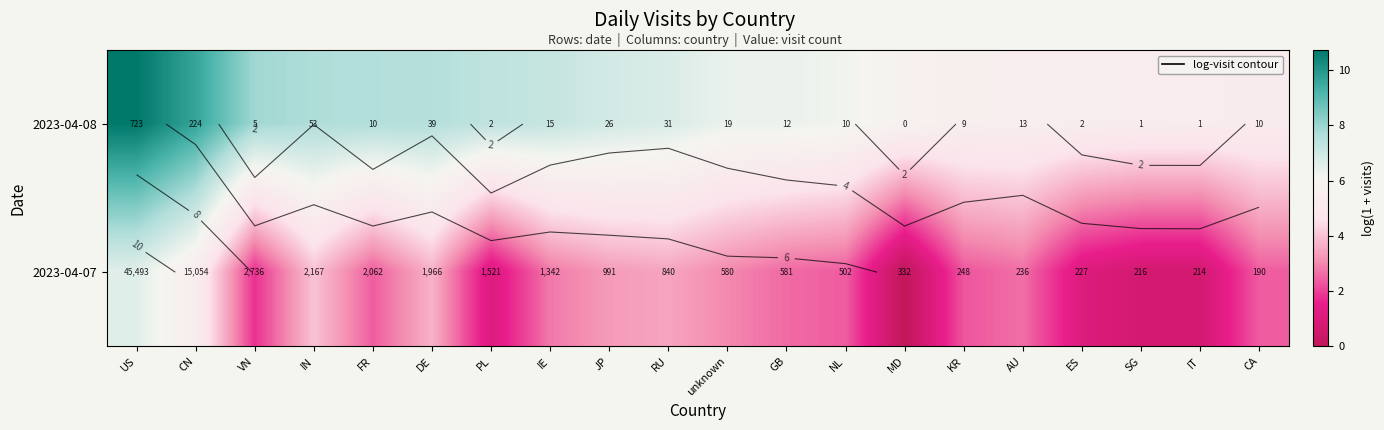

What is the total value across all series at NL?

8.6